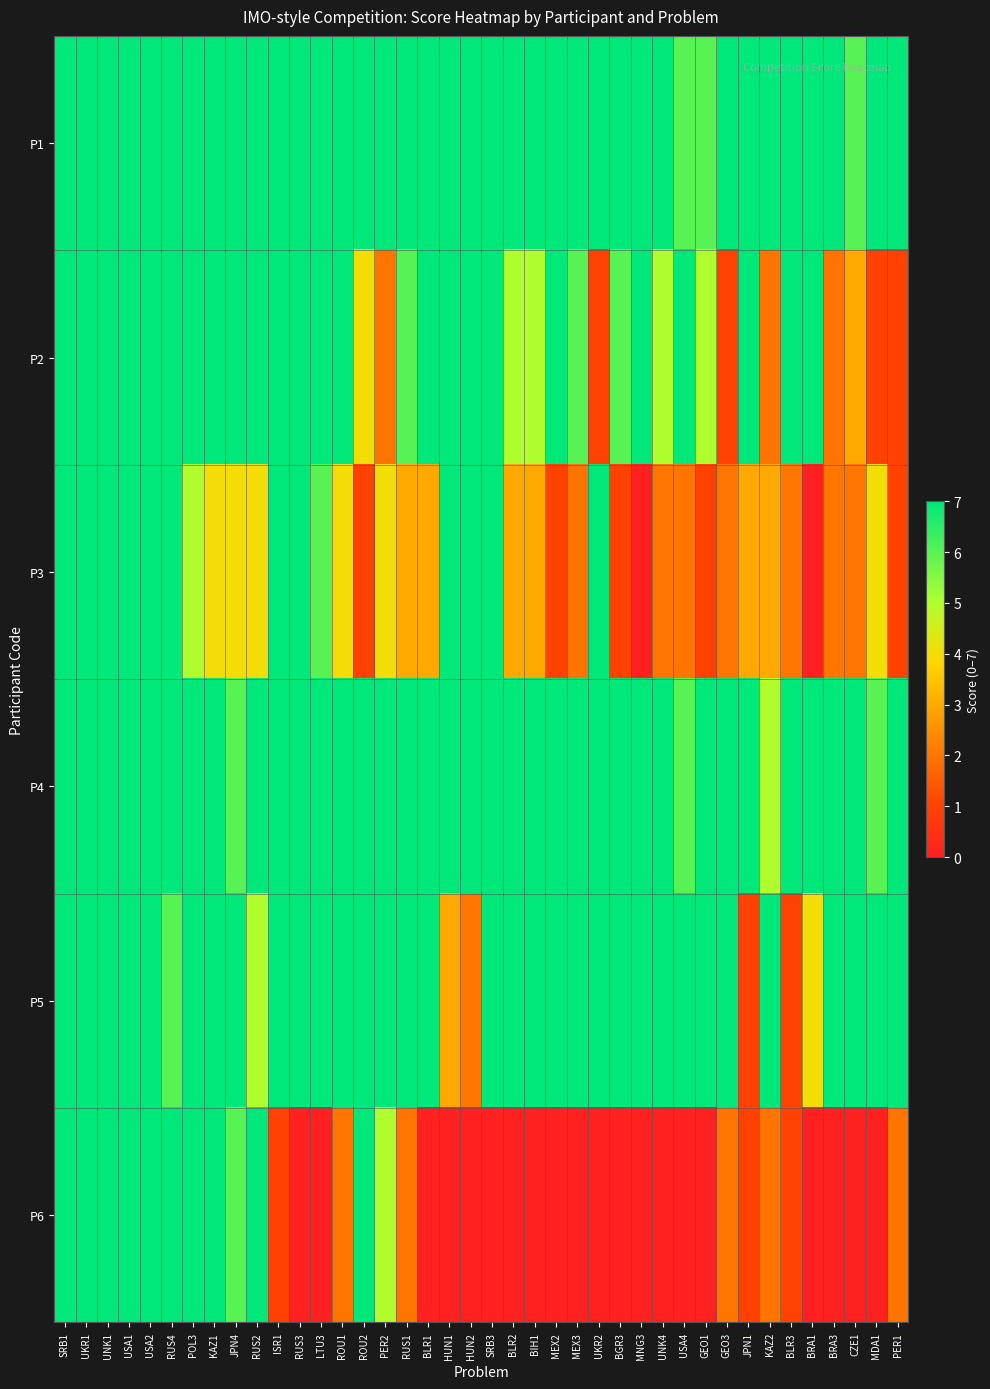

At how many categories does at least one series exceed 3?

40